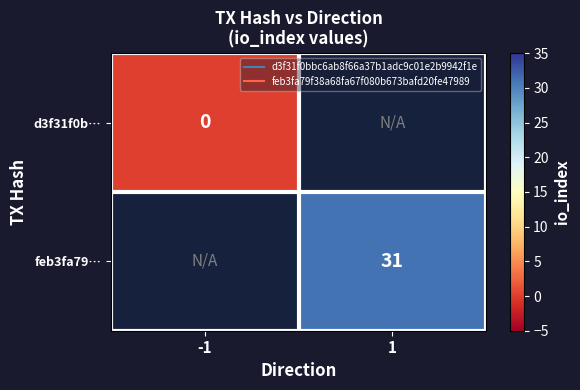

How many data points does each series have?

2